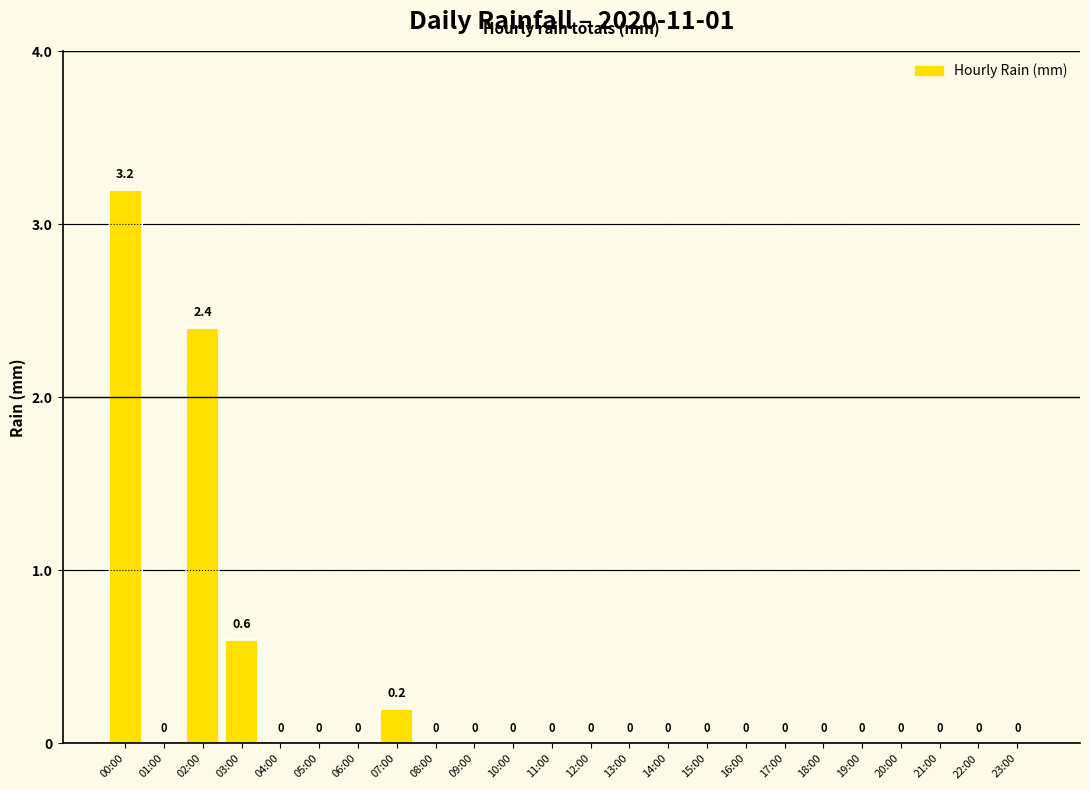

What is the change in value from 07:00 to 18:00?

-0.2